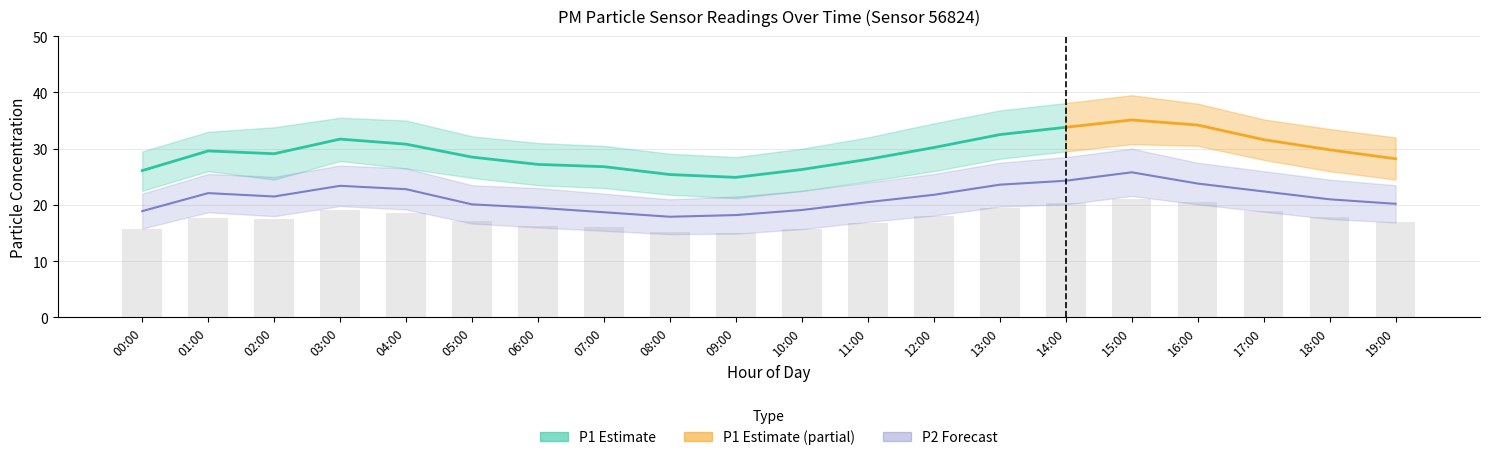

The value of P1_lower at 05:00 is 8.6. True or false?

False